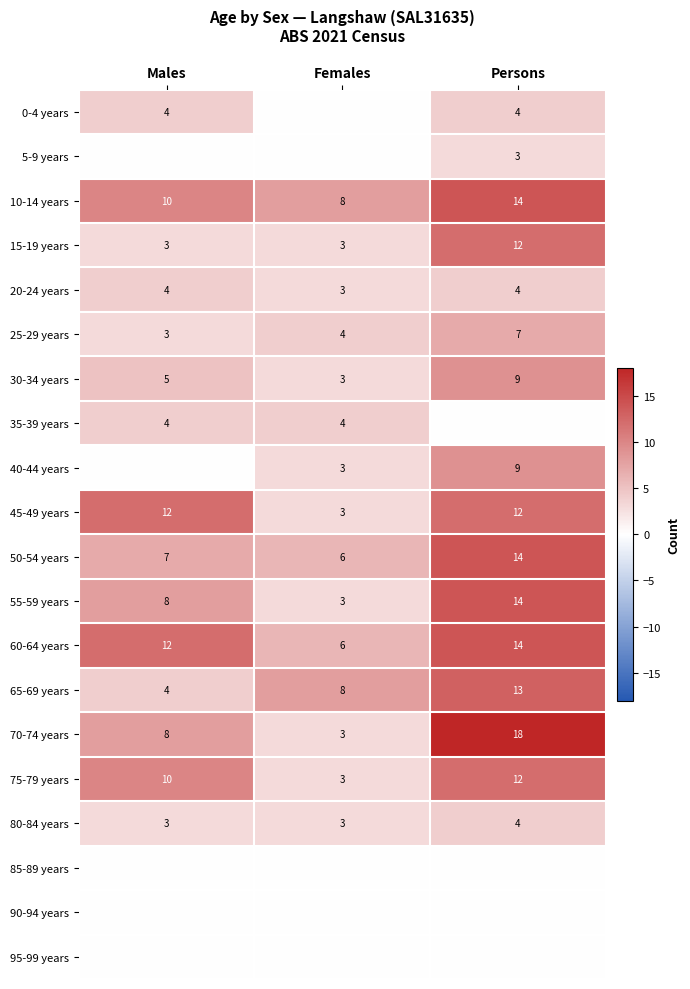

What is the difference between the 15-19 years values at Persons and Females?

9